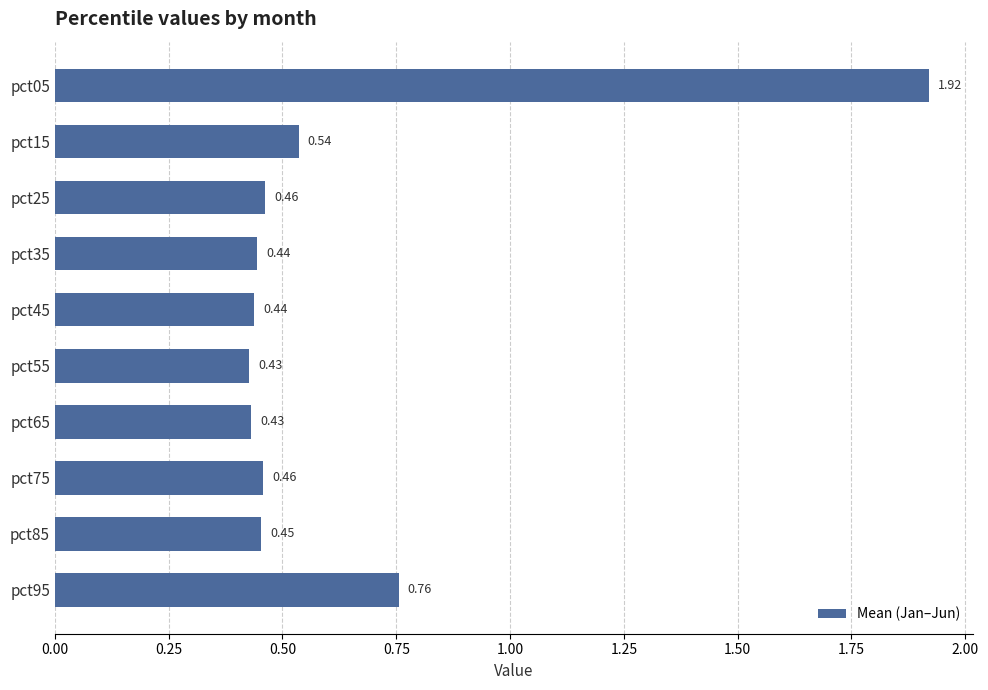

What is the average value?

0.6